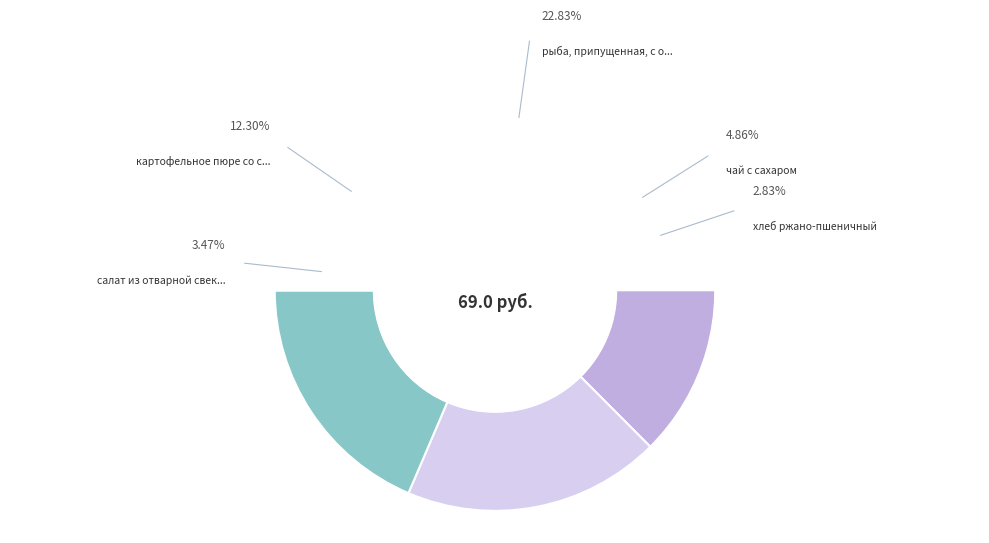

How many segments does this pie chart have?

8